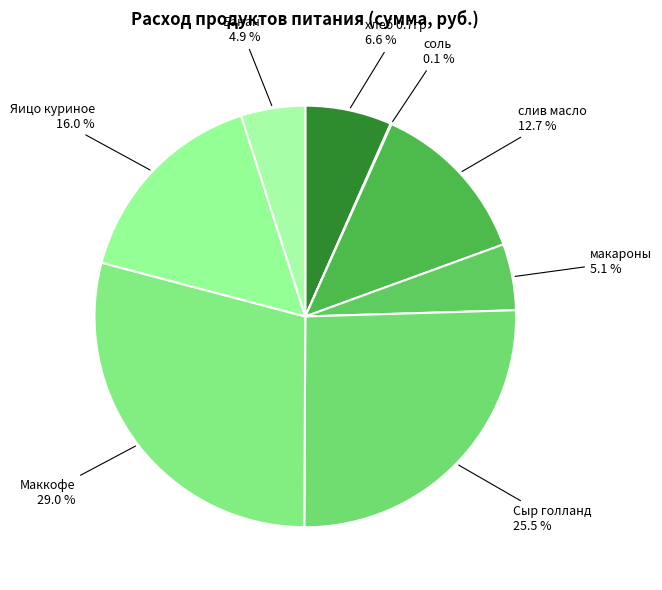

Which slice is the largest?

Маккофе